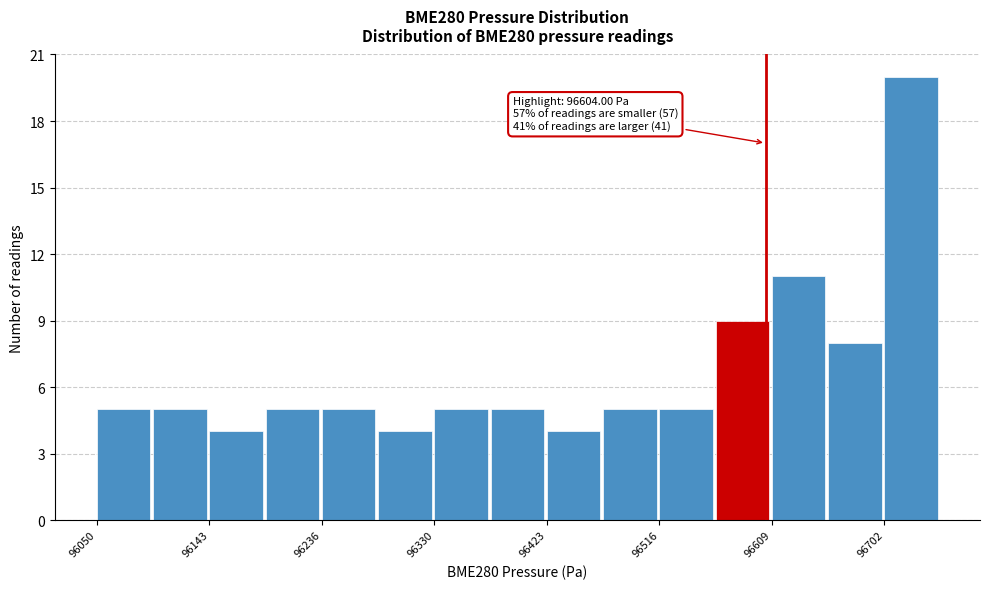

Over which range of the x-axis is the bar tallest?

96700 to 96750